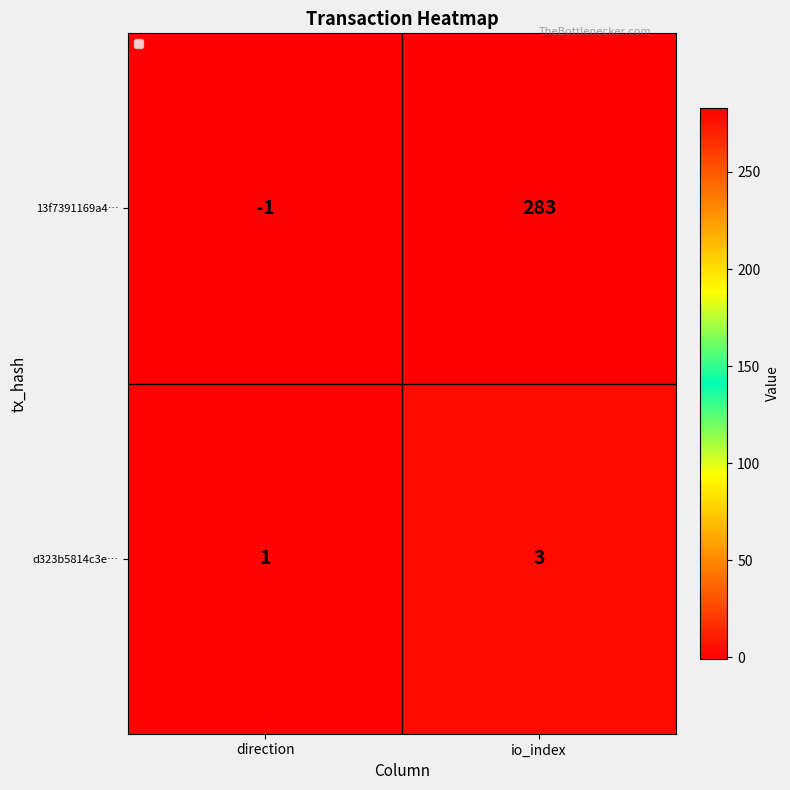

Reading left to right, list all the values displayed in this chart.

13f7391169a4…: -1	283
d323b5814c3e…: 1	3